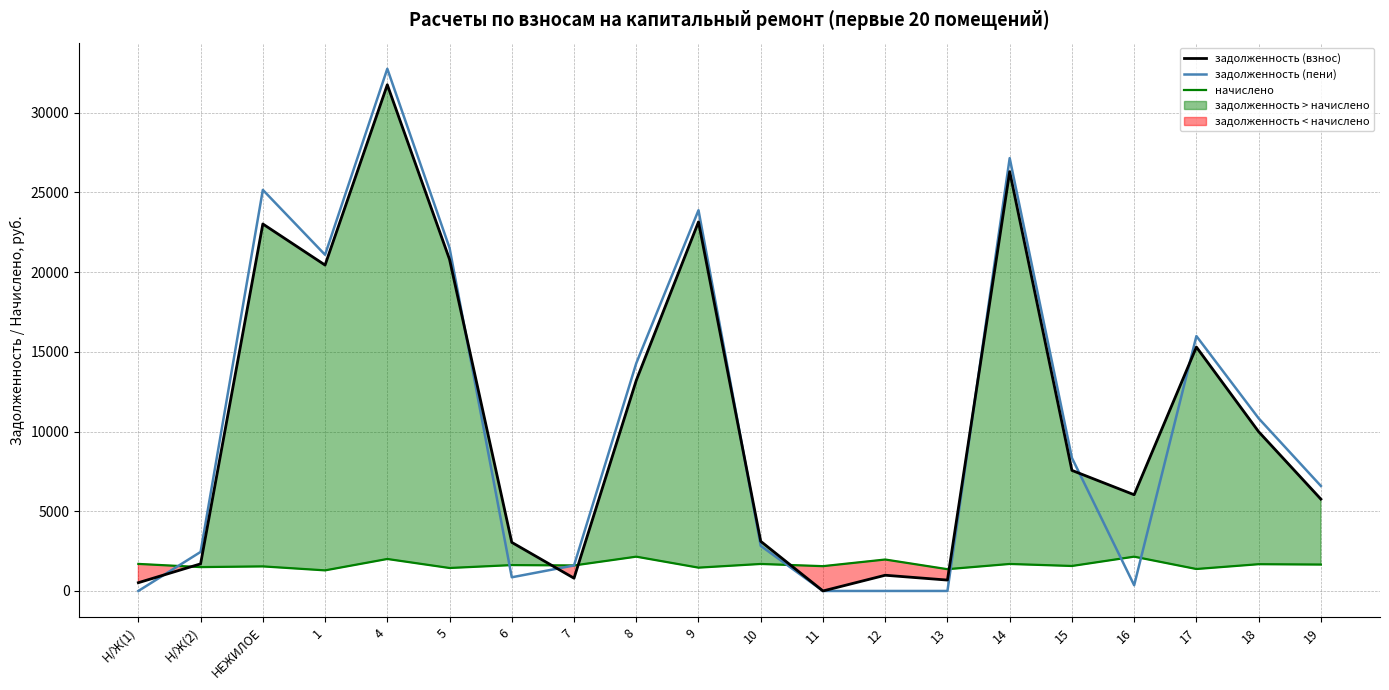

Which series has the widest spread of values?

задолженность (пени)